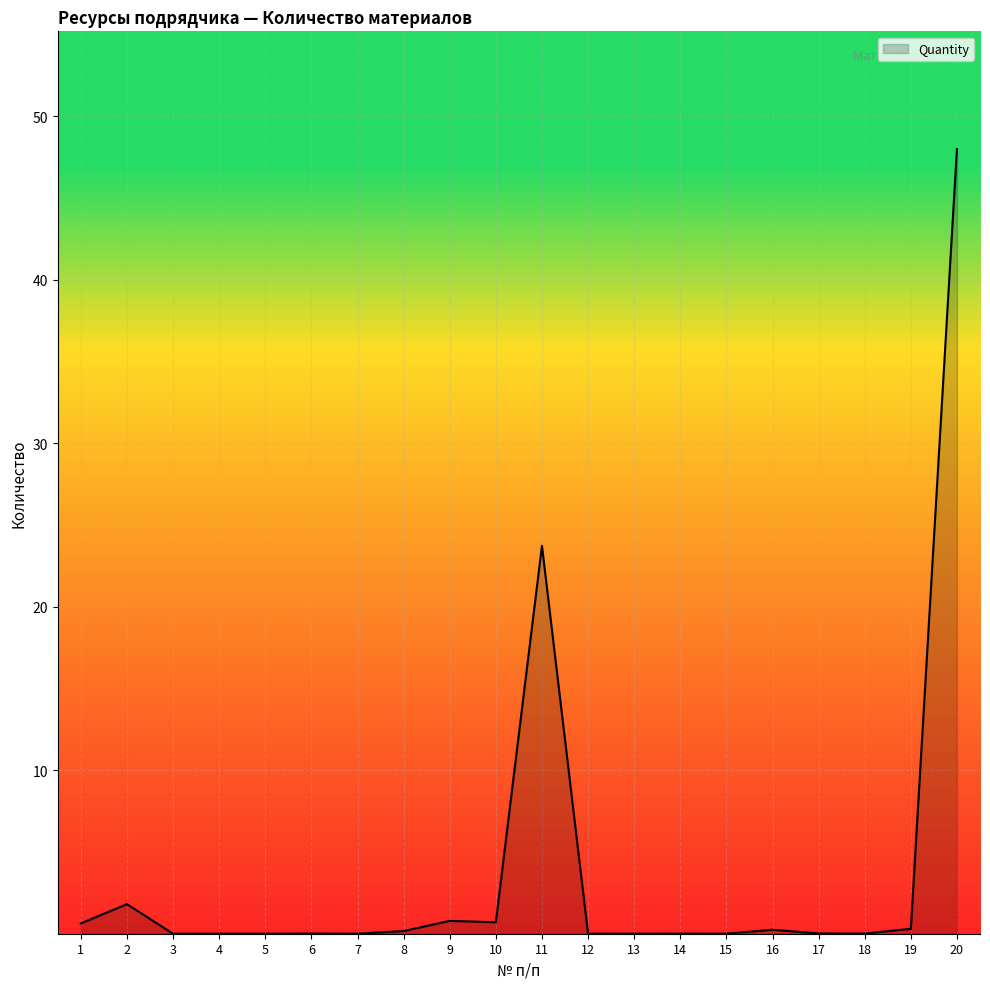

What is the maximum value shown in the chart?

48.0